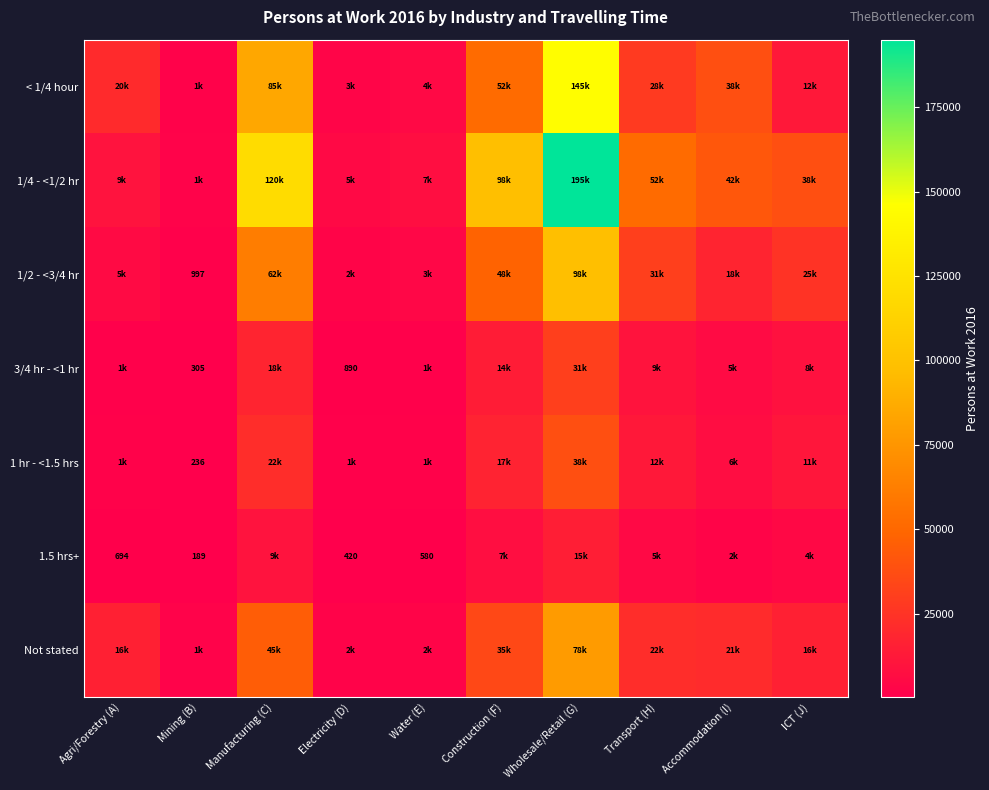

Is it true that 1.5 hrs+ equals 694 at Agri/Forestry (A)?

True